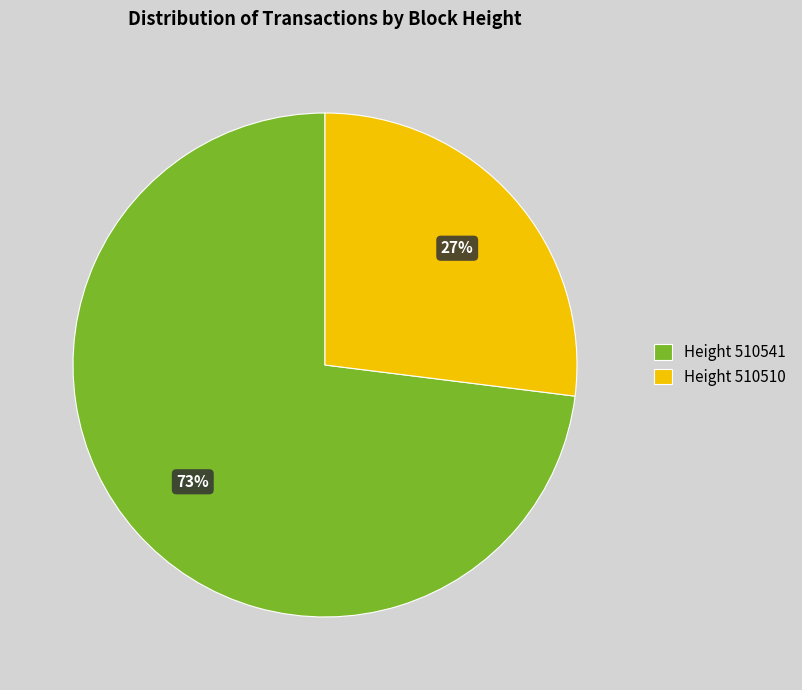

Combined, do Height 510510 and Height 510541 account for over 50%?

Yes